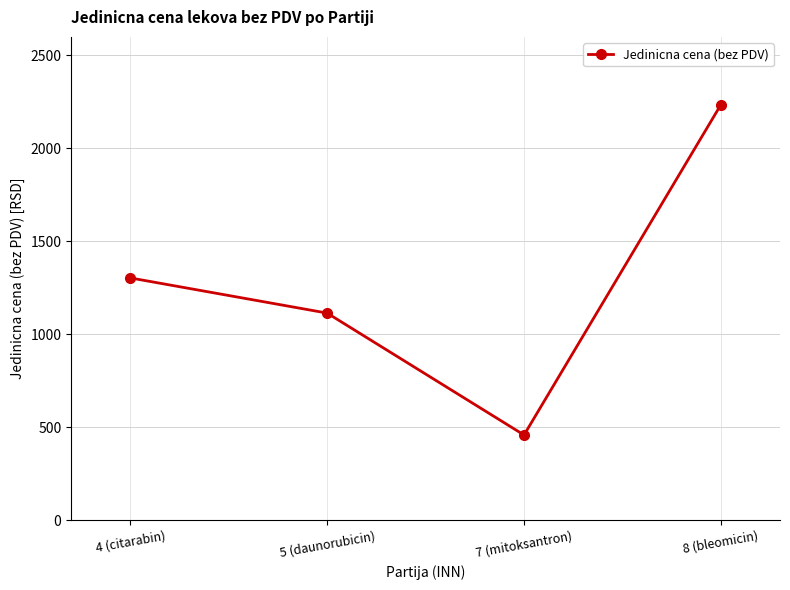

Reading right to left, list all the values displayed in this chart.

8 (bleomicin)=2235.6	7 (mitoksantron)=458.5	5 (daunorubicin)=1114.3	4 (citarabin)=1303.5